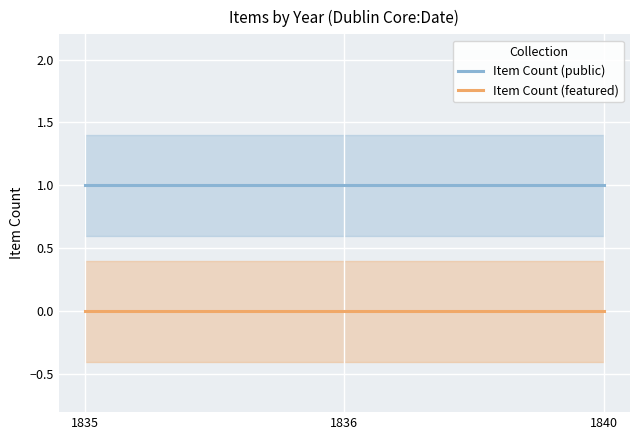

List the series in order of their peak value, lowest first.

Item Count (featured), Item Count (public)